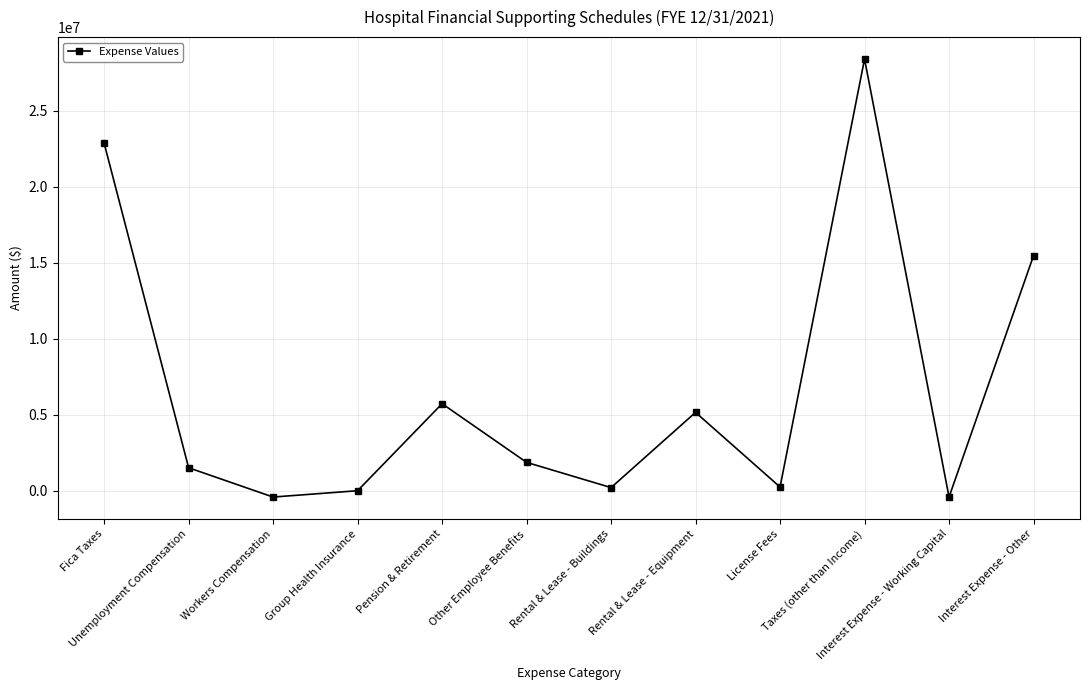

The chart shows a value of 5157266.2 at Rental & Lease - Equipment. True or false?

True